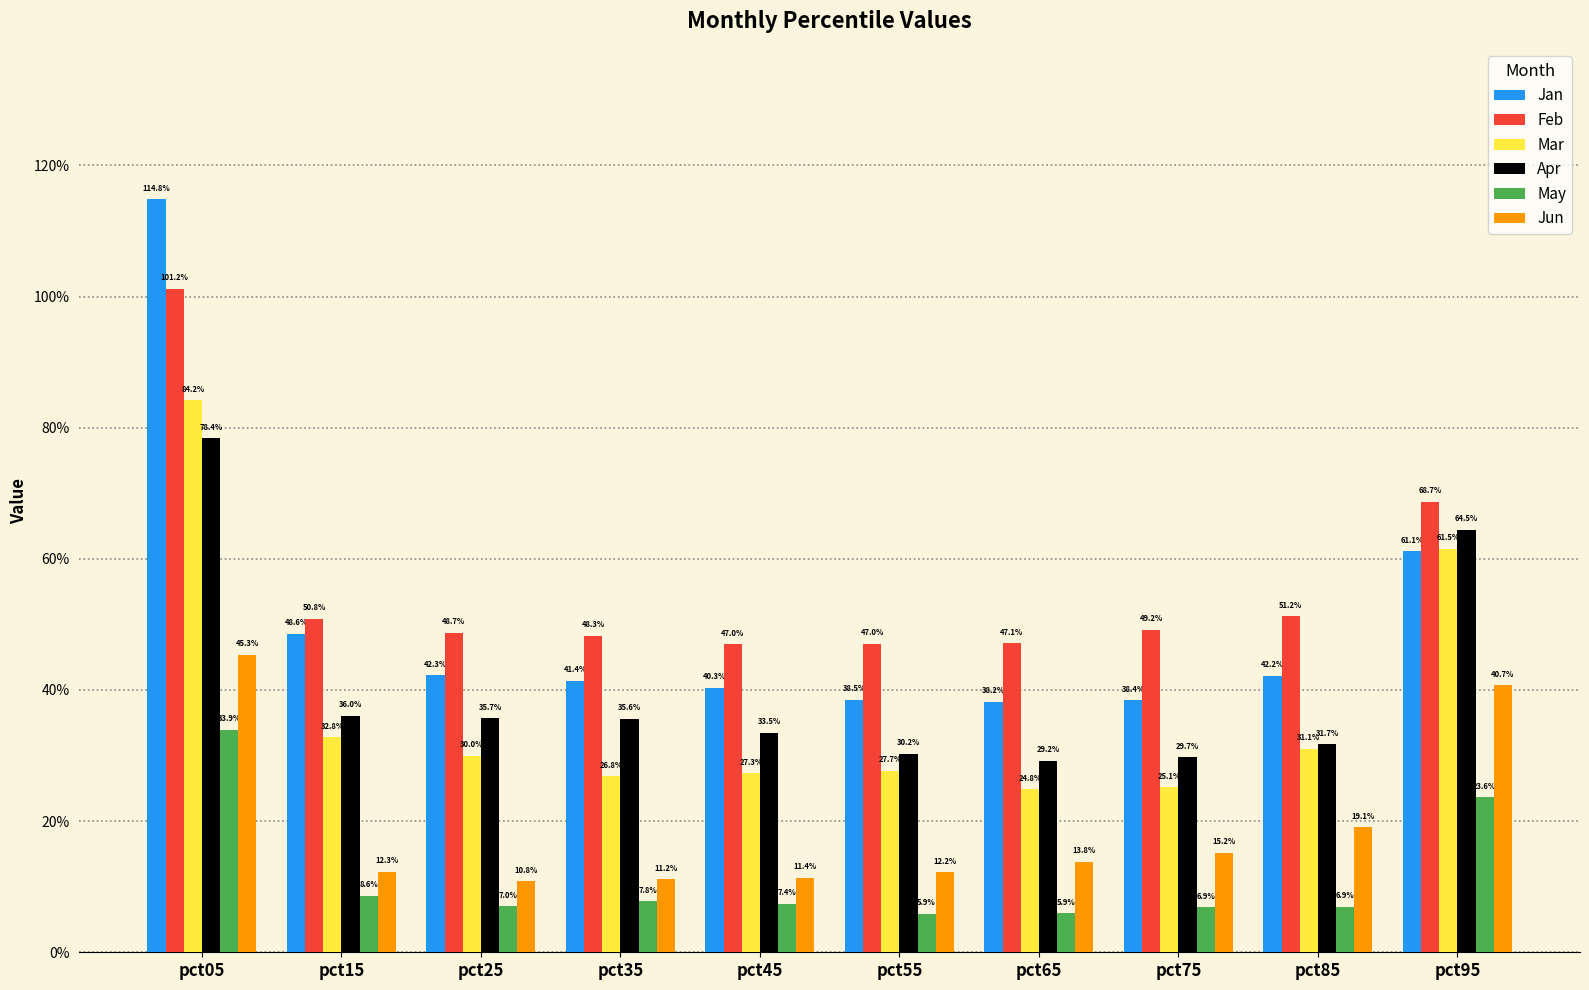

Is it true that May equals 0.1 at pct85?

True